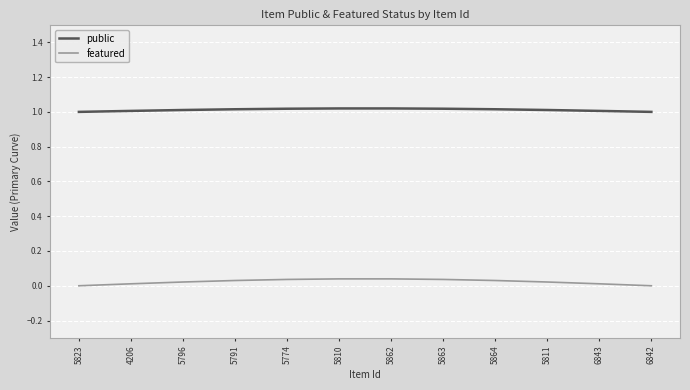

How many distinct data groups are displayed?

2